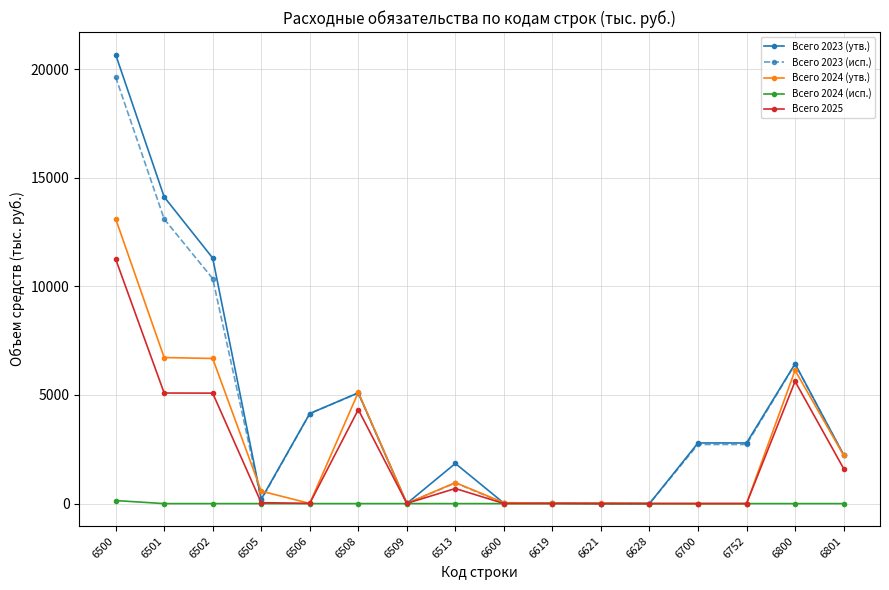

Does the chart have visible grid lines?

Yes